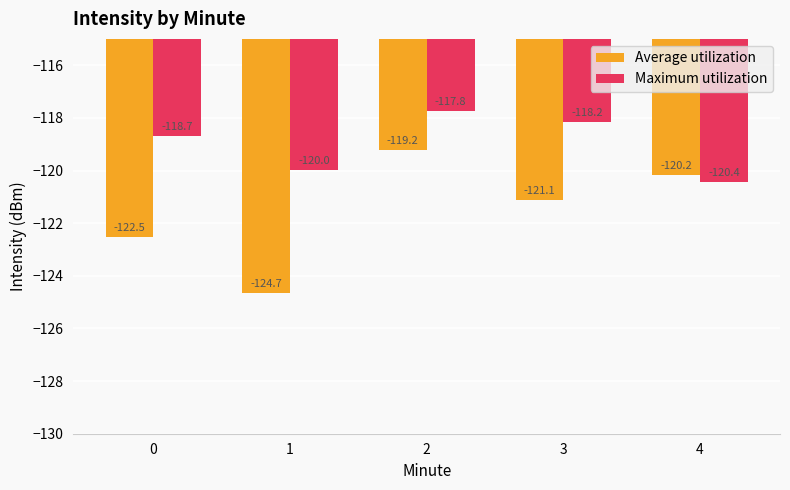

Reading left to right, what are all the values shown in this chart?

Average utilization: -122.5	-124.7	-119.2	-121.1	-120.2
Maximum utilization: -118.7	-120.0	-117.8	-118.2	-120.4